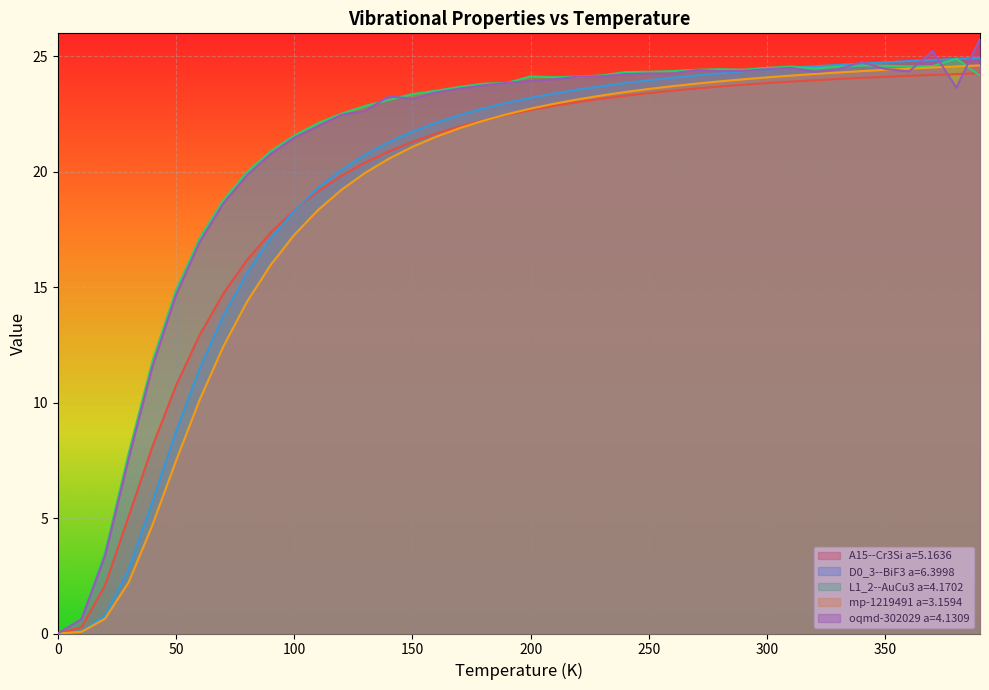

What is the difference between the maximum and minimum values in the L1_2--AuCu3 a=4.1702 series?

24.9